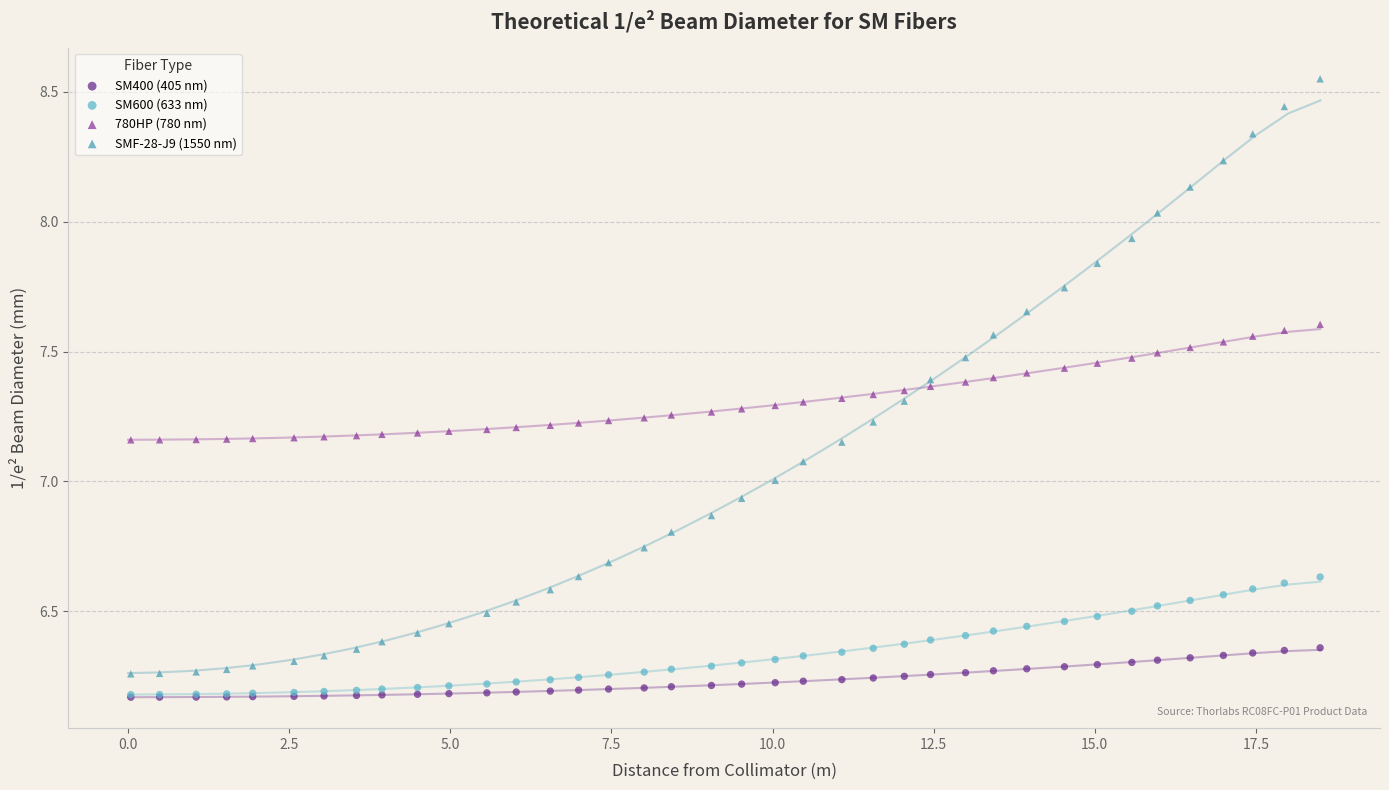

What are all the series names shown in the legend?

SM400 (405 nm), SM600 (633 nm), 780HP (780 nm), SMF-28-J9 (1550 nm)